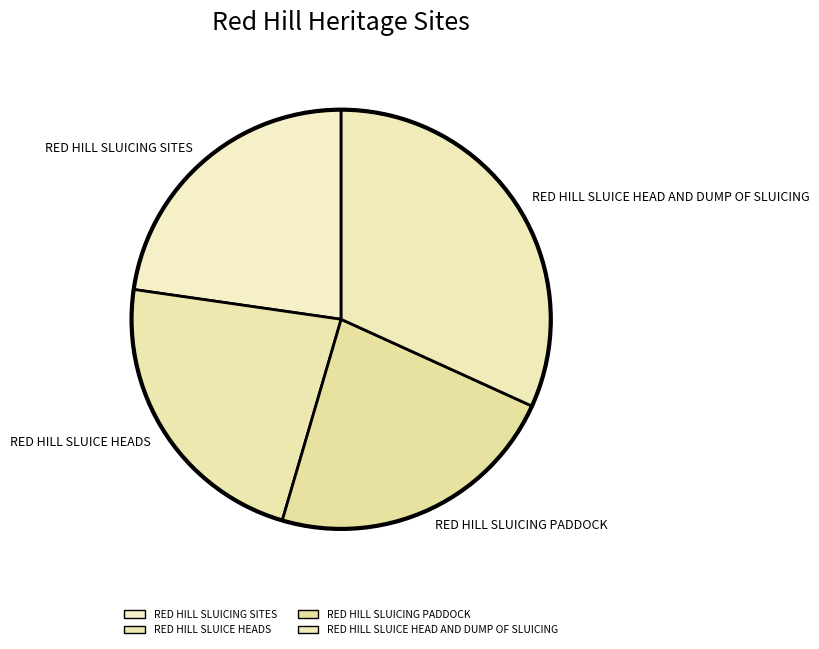

Which has a higher value, RED HILL SLUICE HEAD AND DUMP OF SLUICING or RED HILL SLUICING PADDOCK?

RED HILL SLUICE HEAD AND DUMP OF SLUICING